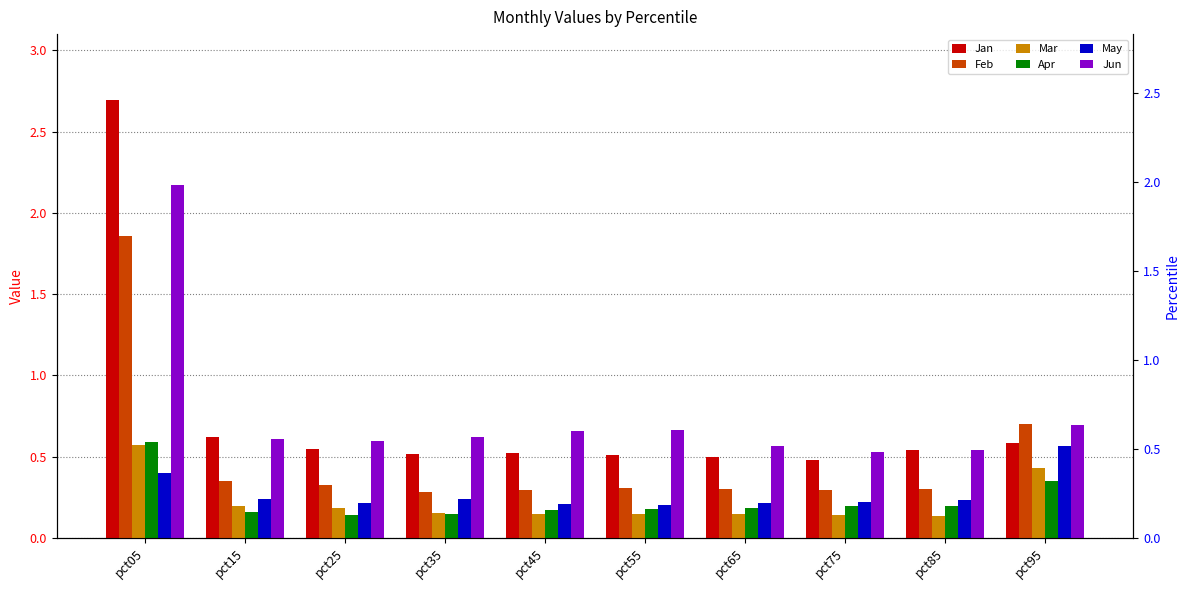

What is the sum of all May values?

2.7